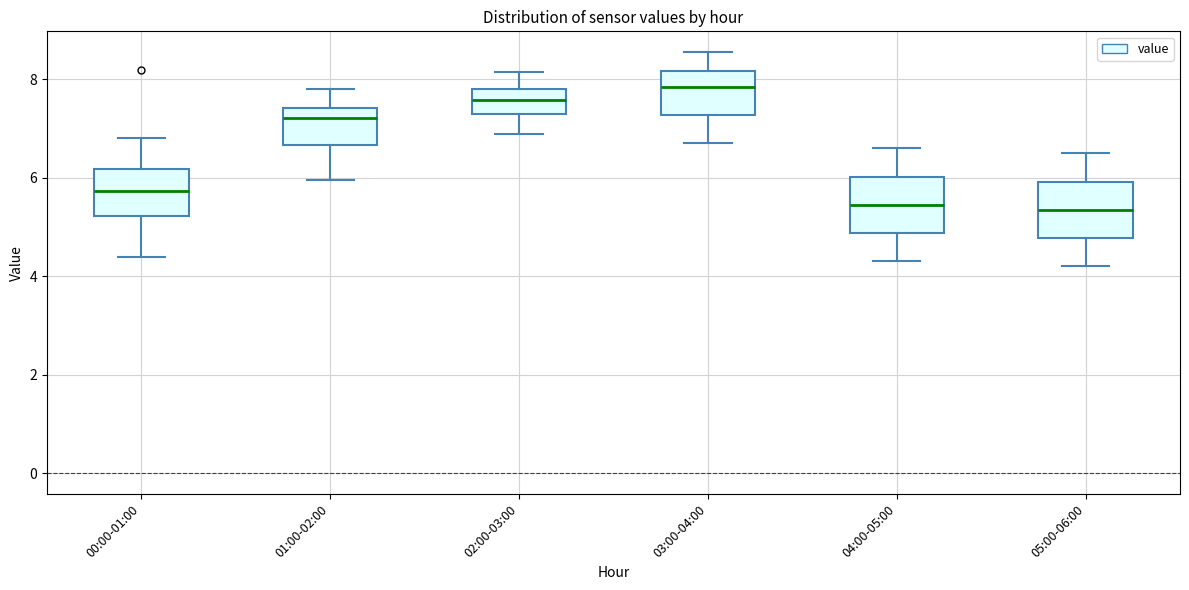

Where is the upper edge of the box for 00:00-01:00 on the y-axis? The values are not printed on the chart, so give them approximately, as read against the axis.

6.2